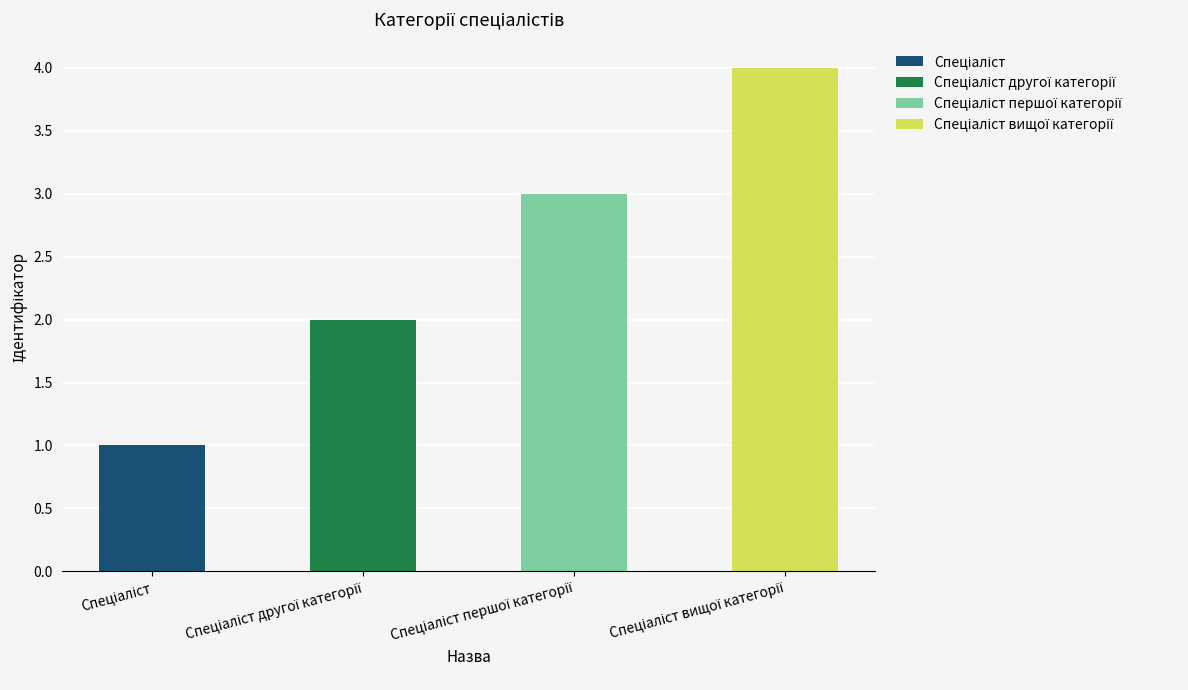

What is the change in value from Спеціаліст to Спеціаліст вищої категорії?

+3